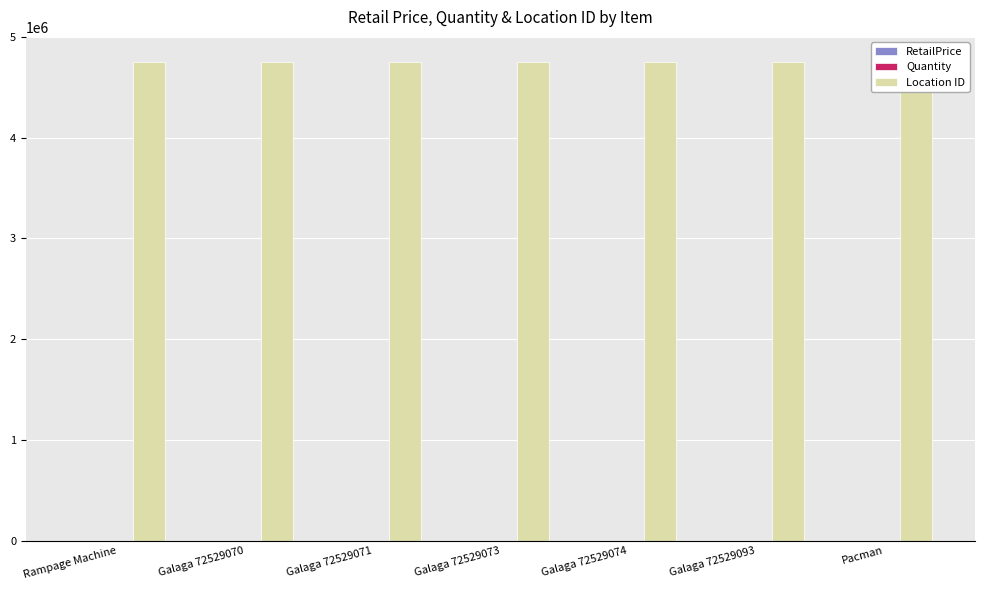

Reading right to left, extract all data points from this chart.

RetailPrice: 350.0	299.0	299.0	299.0	299.0	299.0	299.0
Quantity: 1.0	1.0	1.0	1.0	1.0	1.0	1.0
Location ID: 4749654.0	4749654.0	4749654.0	4749654.0	4749654.0	4749654.0	4749654.0